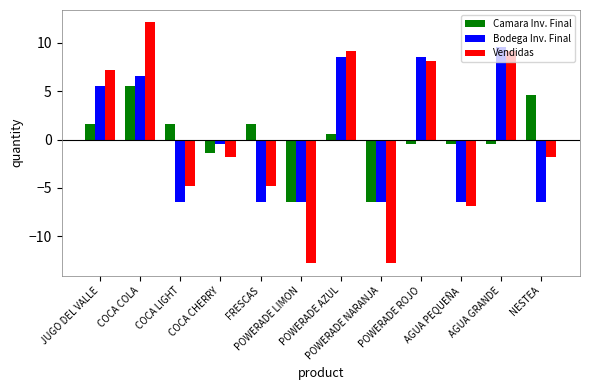

At which label does Vendidas first exceed -1?

JUGO DEL VALLE